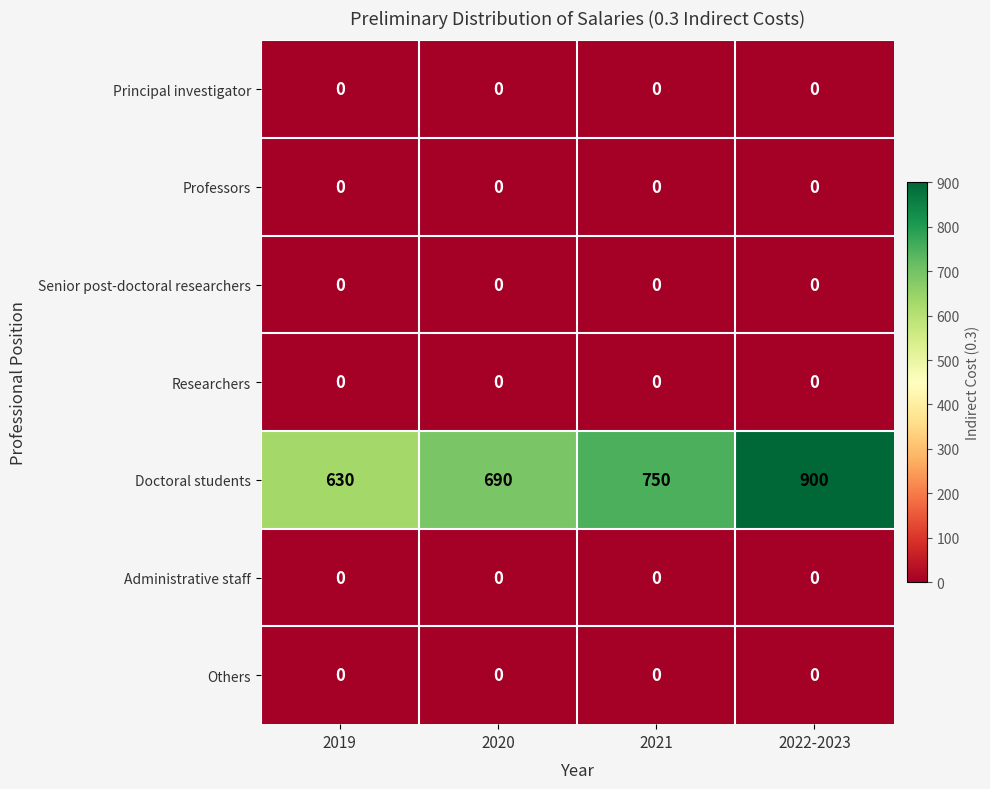

Reading left to right, extract all data points from this chart.

Principal investigator: 0	0	0	0
Professors: 0	0	0	0
Senior post-doctoral researchers: 0	0	0	0
Researchers: 0	0	0	0
Doctoral students: 630	690	750	900
Administrative staff: 0	0	0	0
Others: 0	0	0	0